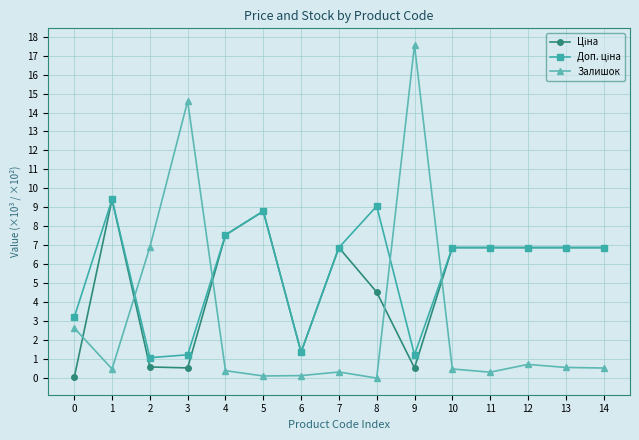

True or false: Залишок has a value of 17.6 at 9.

True